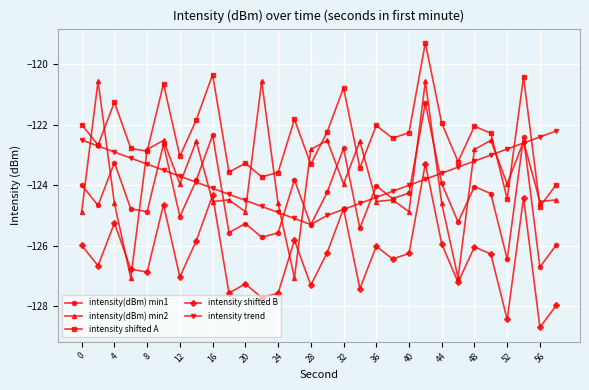

In intensity trend, how many points are lower than both neighbors (excluding endpoints)?

1